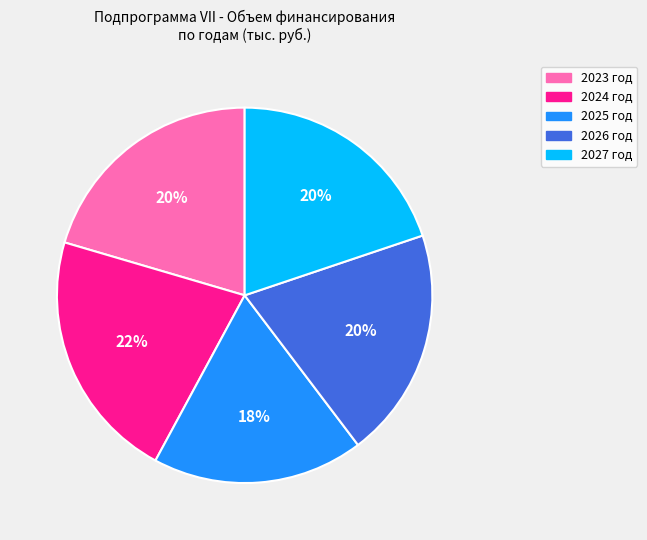

What is the smallest slice in the pie chart?

2025 год